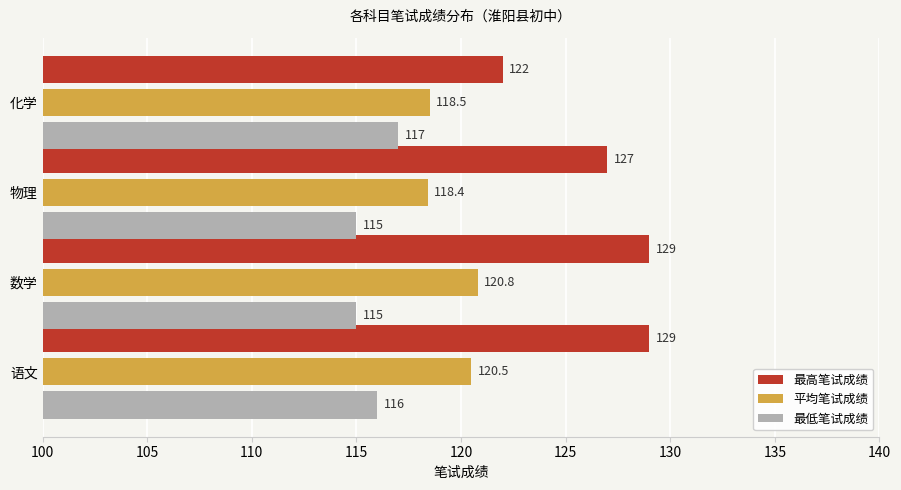

Which series has the widest spread of values?

最高笔试成绩